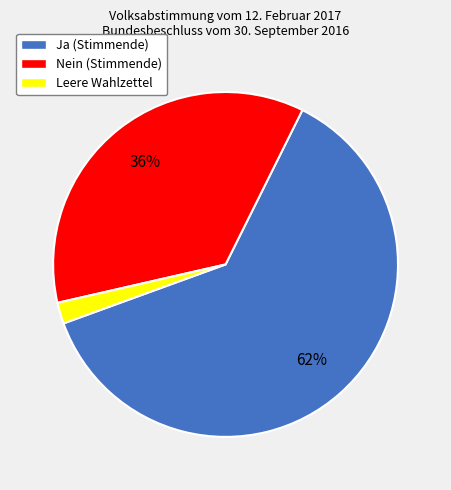

How many slices are in this pie chart?

3